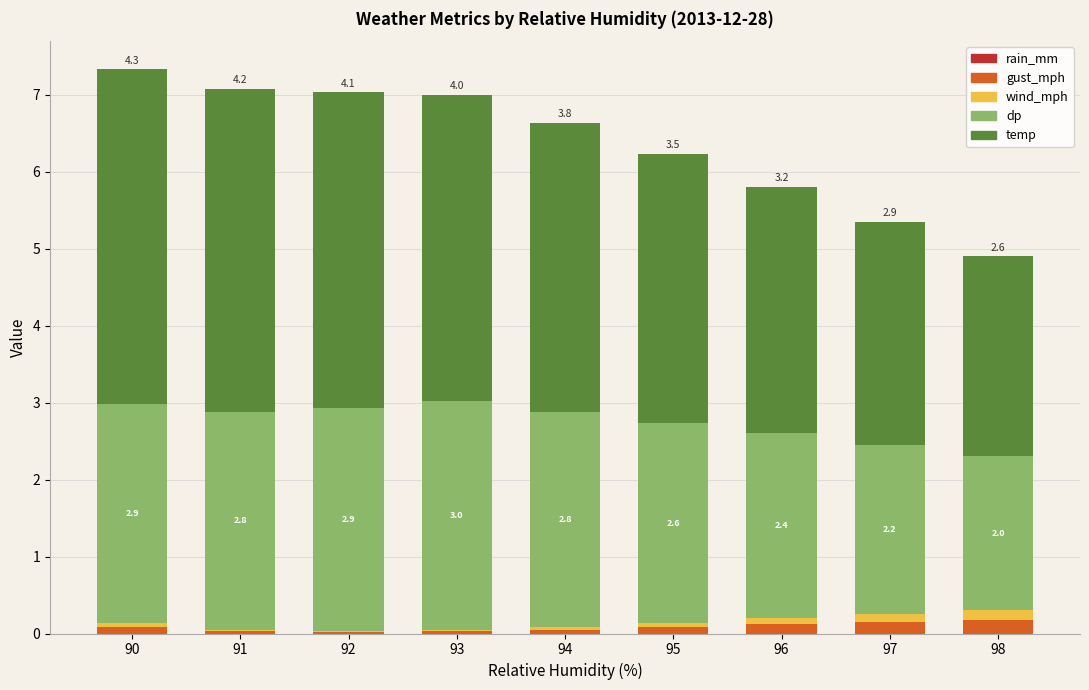

Where is gust_mph nearest to the value 0?

92